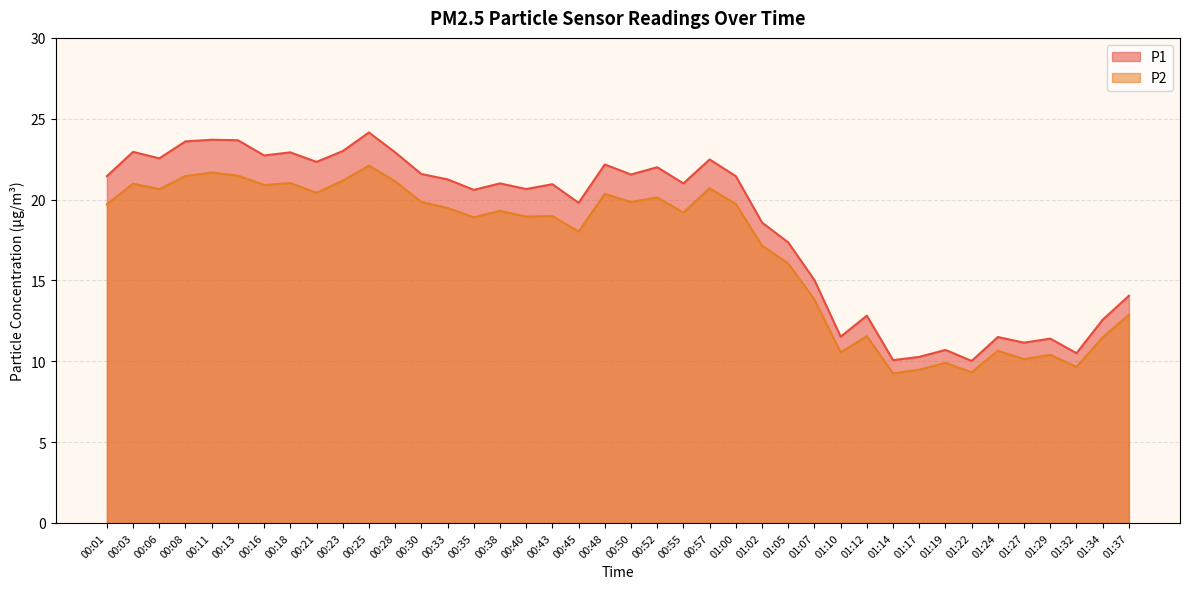

How many series are shown in this chart?

2